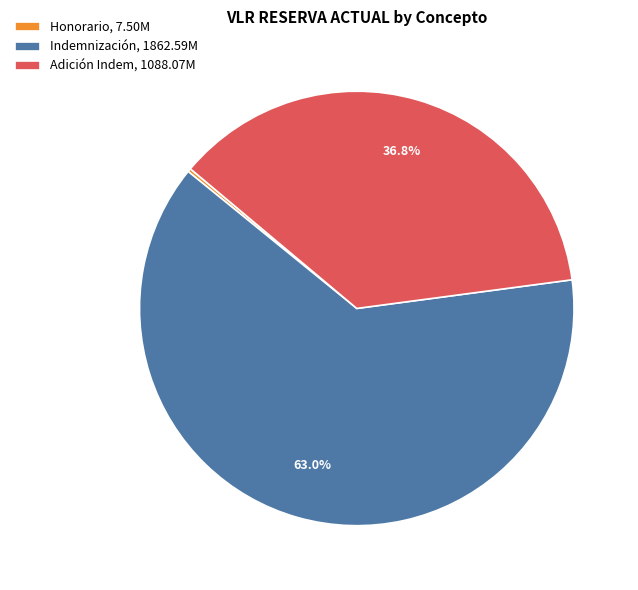

Which slice is the largest?

Indemnización, 1862.59M